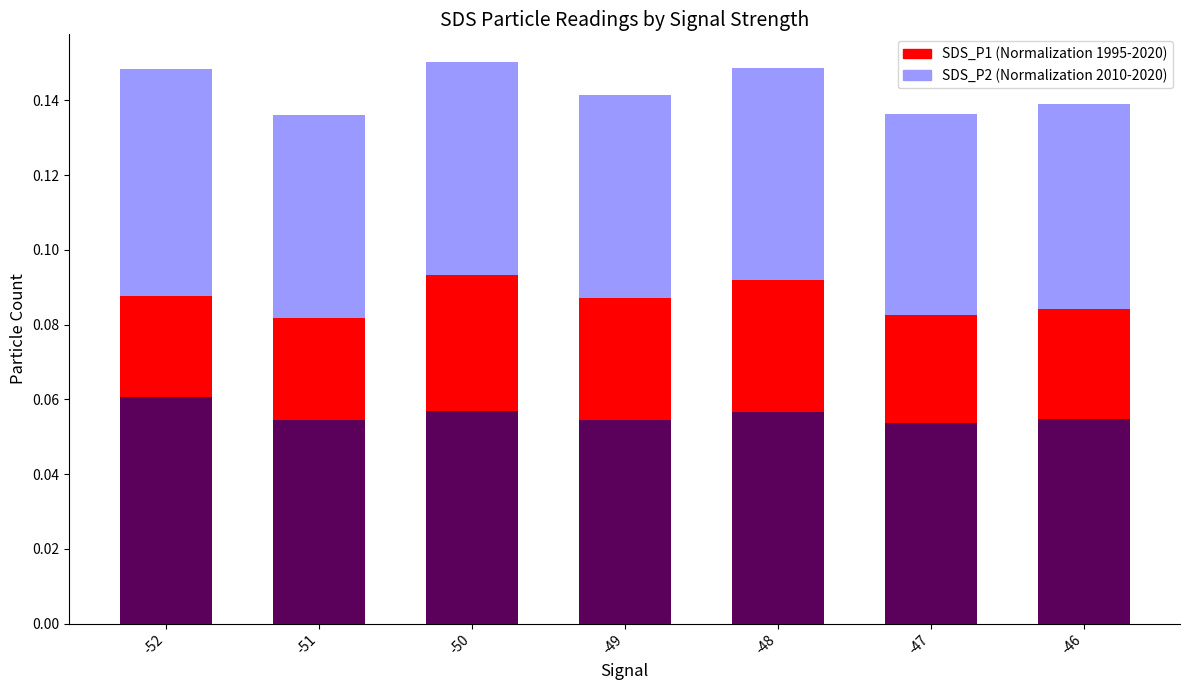

What is the minimum value for SDS_P2 (Normalization 2010-2020)?

0.1